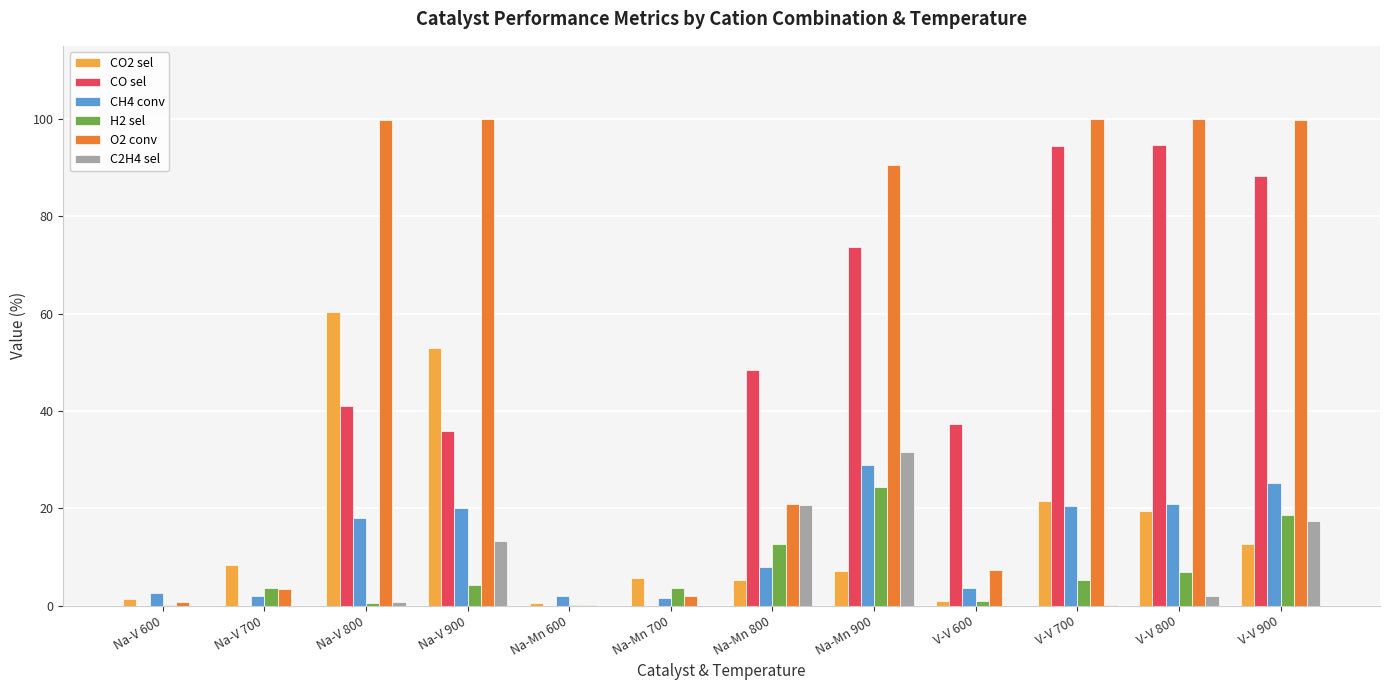

What is the maximum value for H2 sel?

24.3